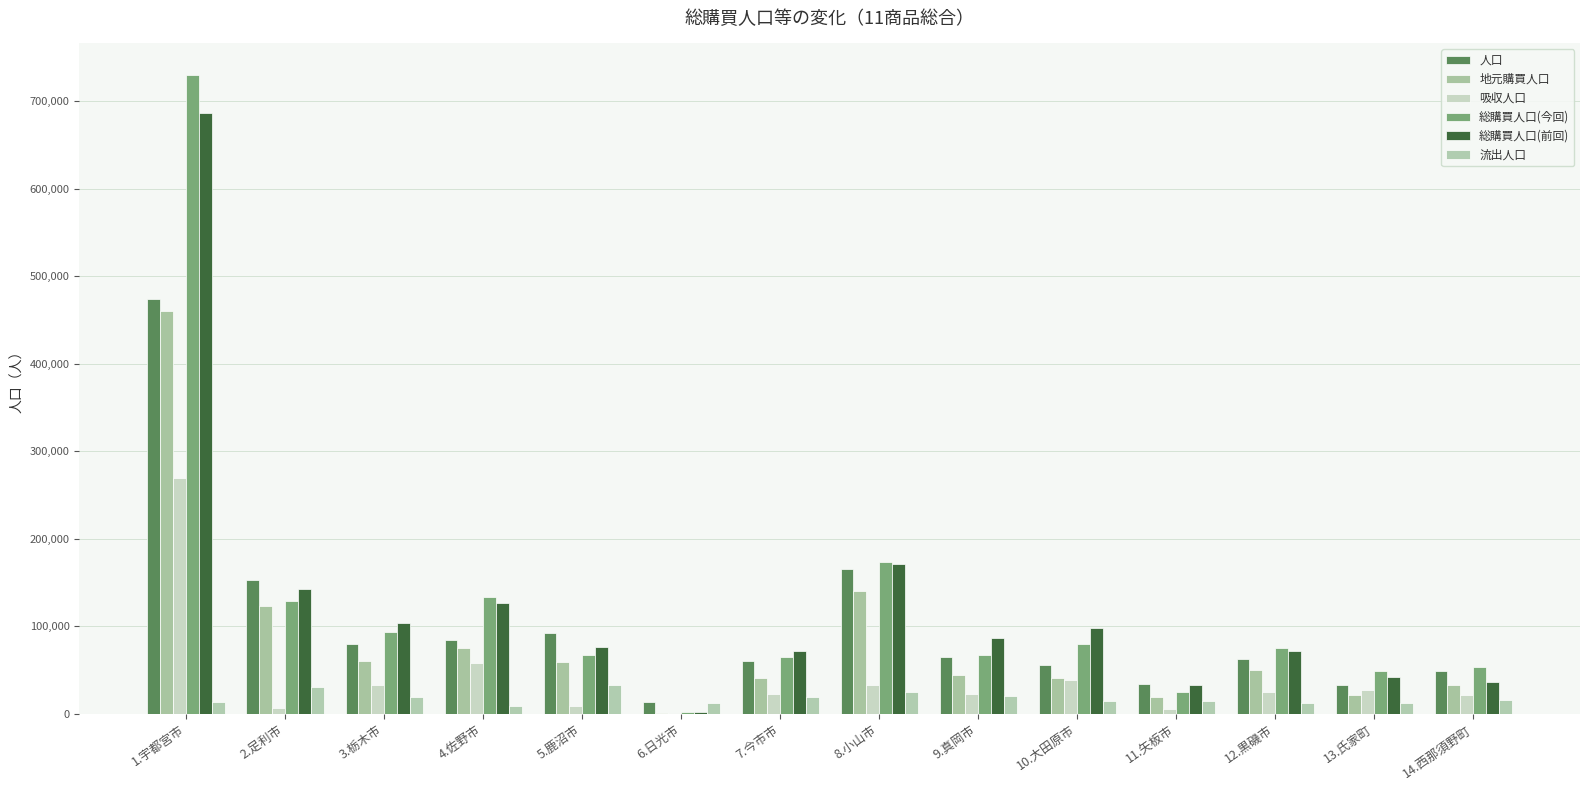

How many series are shown in this chart?

6